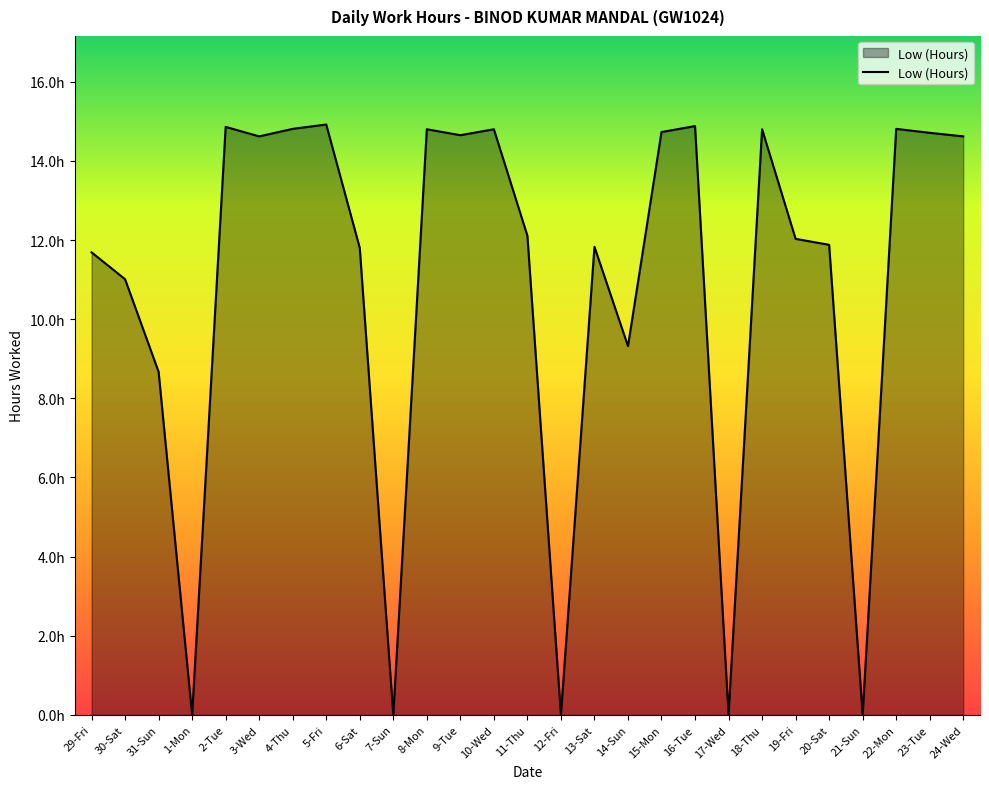

At which label is the value closest to 7?

31-Sun